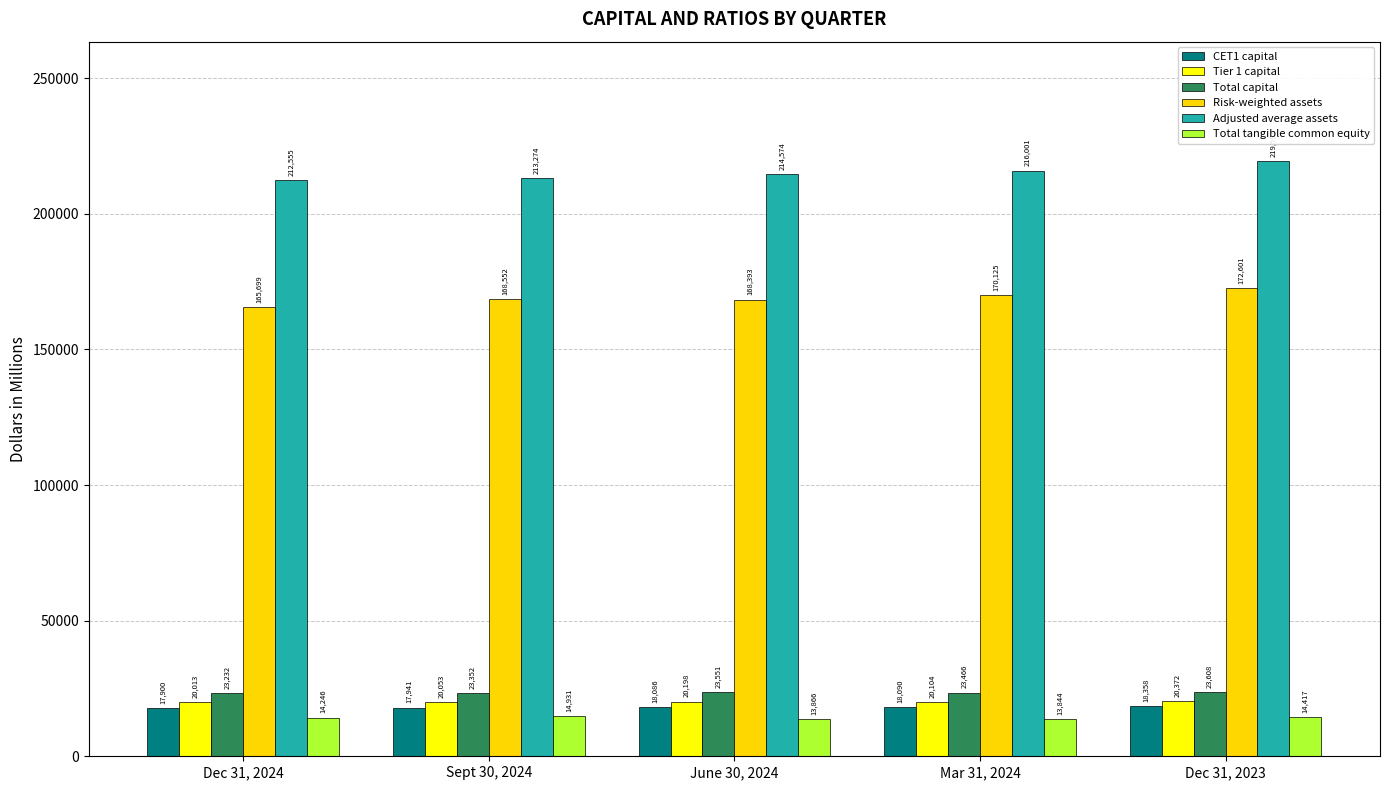

At which label is Adjusted average assets closest to 216073?

Mar 31, 2024